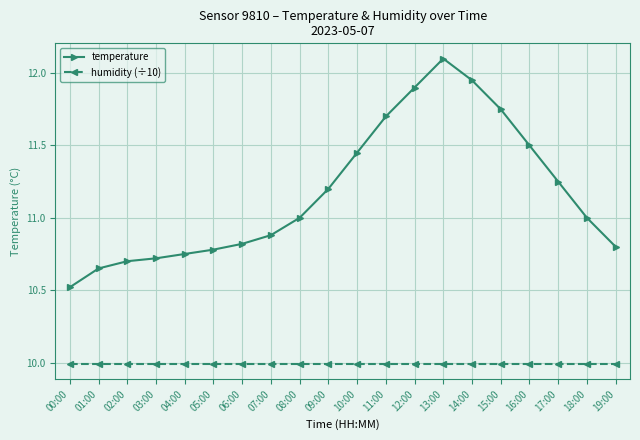

Is this an area chart (filled region under the line)?

No